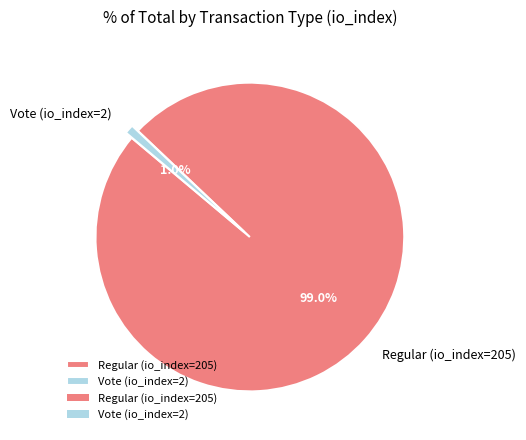

Combined, do Regular (io_index=205) and Vote (io_index=2) account for over 50%?

Yes